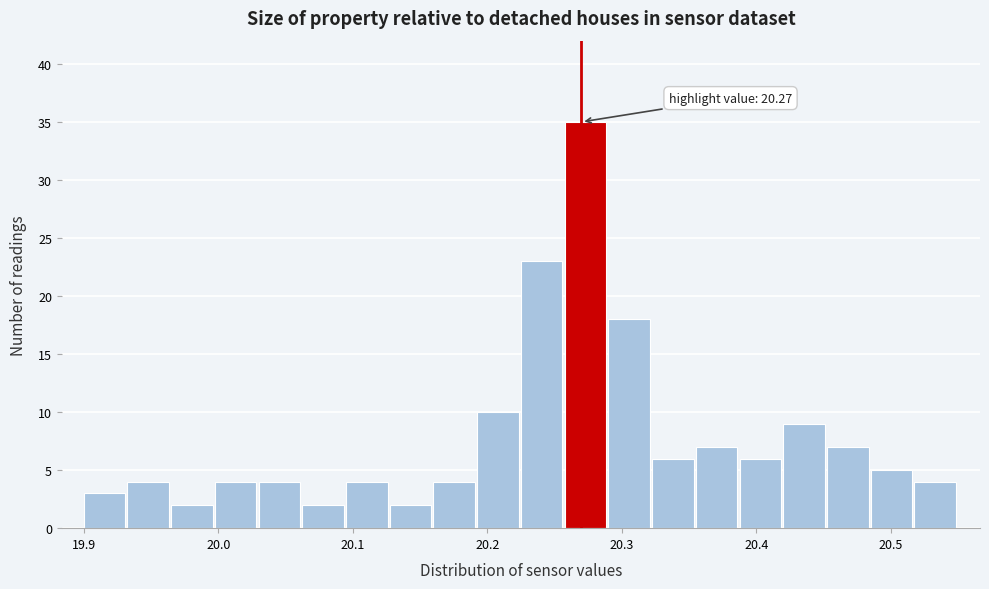

Read against the x-axis, roughly where is the centre of the tallest bar?

20.27